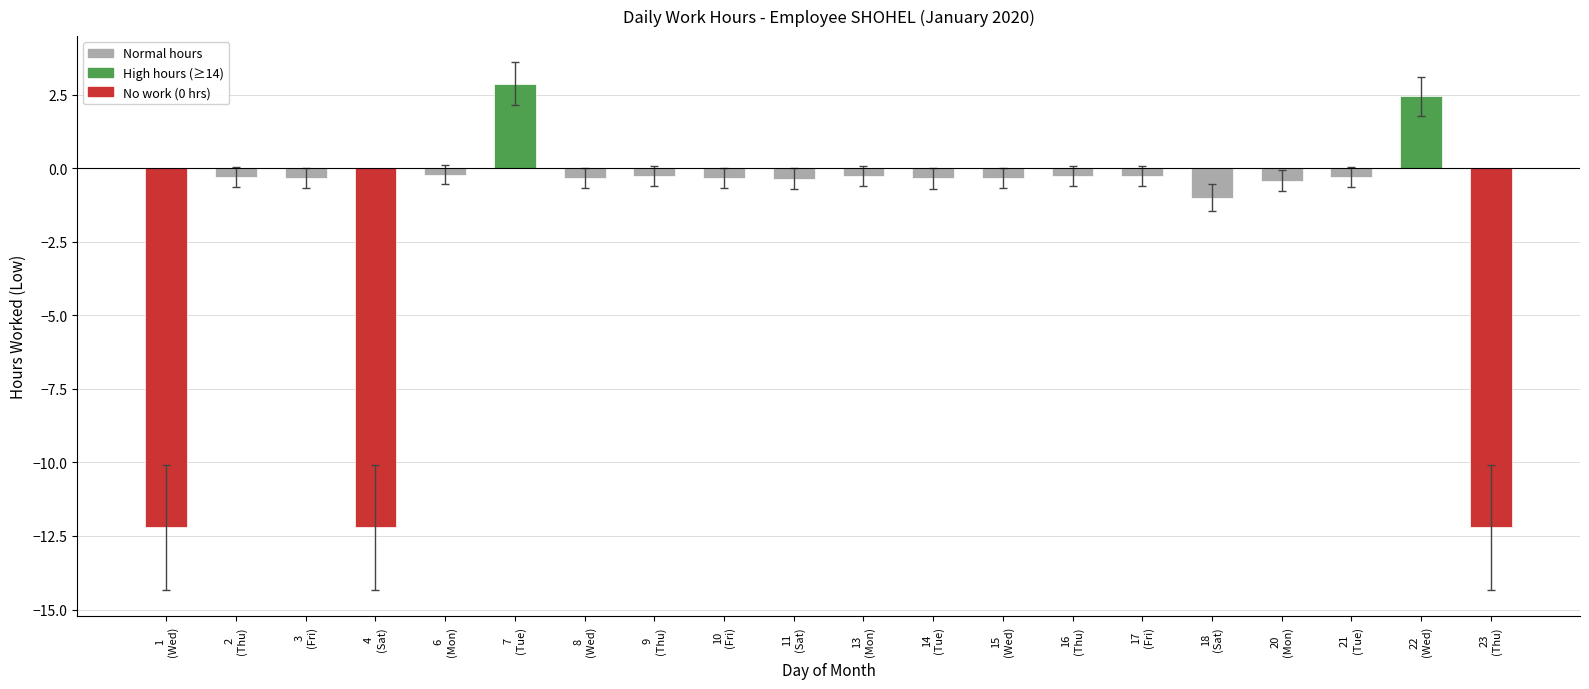

Between 15
(Wed) and 1
(Wed), which is larger?

15
(Wed)